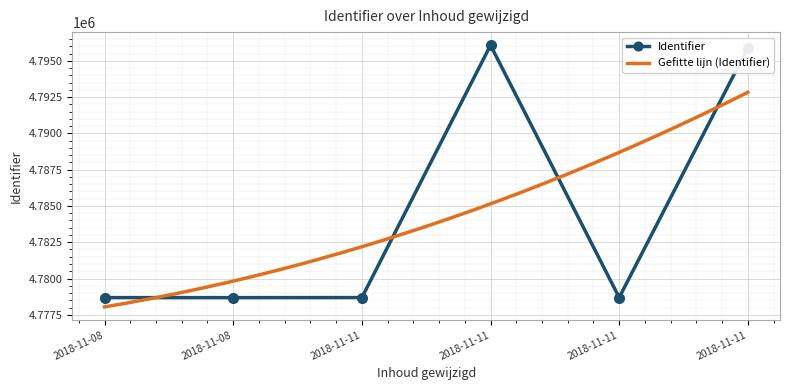

List the labels in order of value, largest first.

2018-11-11, 2018-11-11, 2018-11-11, 2018-11-11, 2018-11-08, 2018-11-08